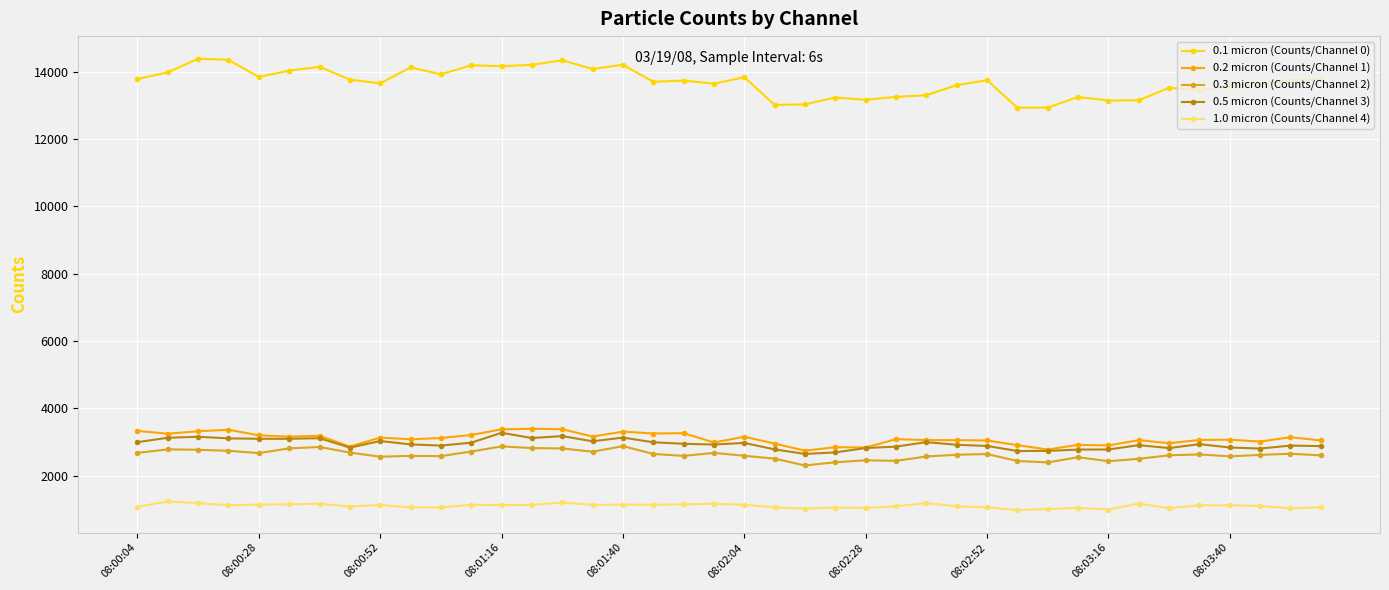

What is the highest value of the 0.1 micron (Counts/Channel 0) series?

14386